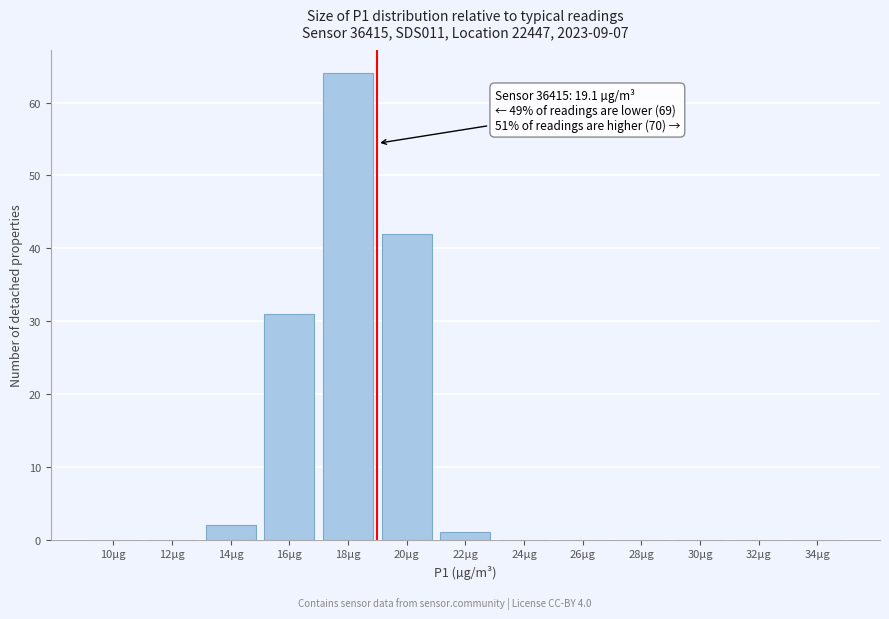

Reading left to right, transcribe all the data shown in this chart.

10µg=0	12µg=0	14µg=2	16µg=31	18µg=64	20µg=42	22µg=1	24µg=0	26µg=0	28µg=0	30µg=0	32µg=0	34µg=0